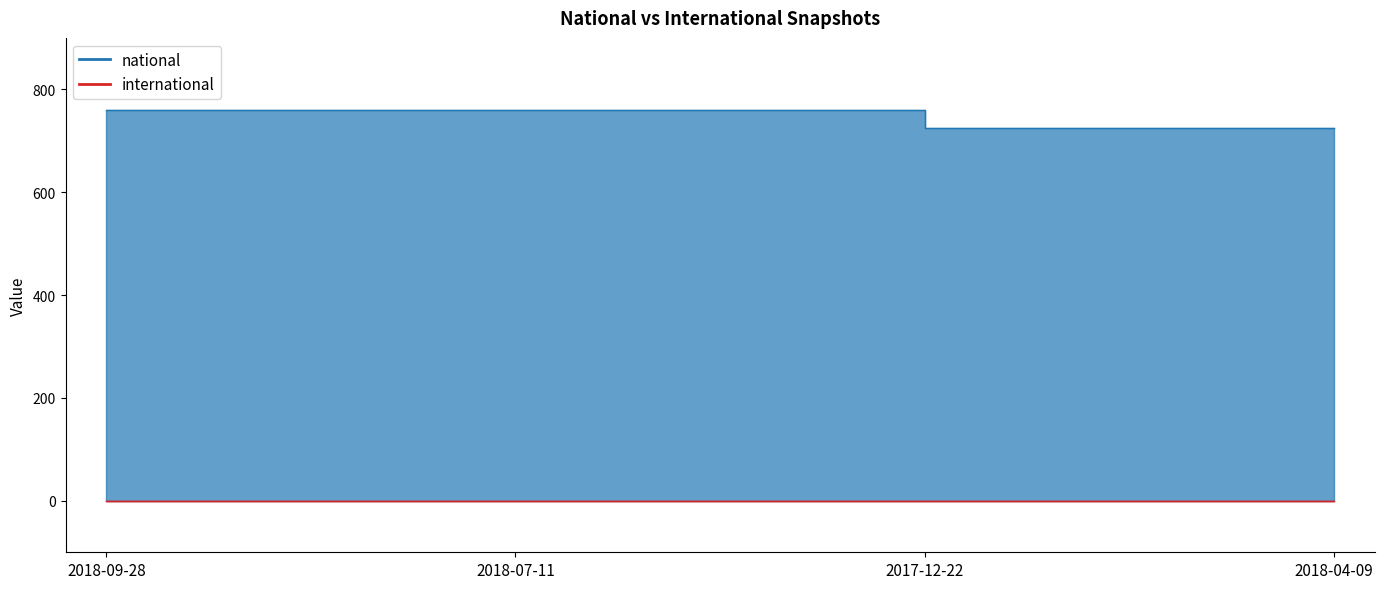

What is the label of the 2nd point from the left?

2018-07-11